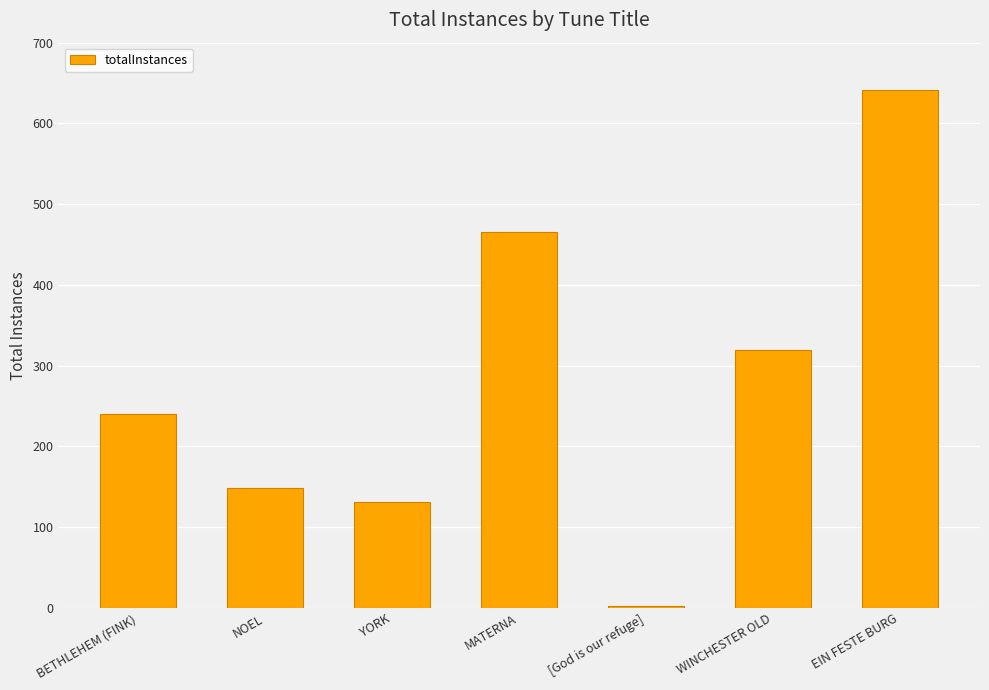

Which category has the highest value across all series?

EIN FESTE BURG